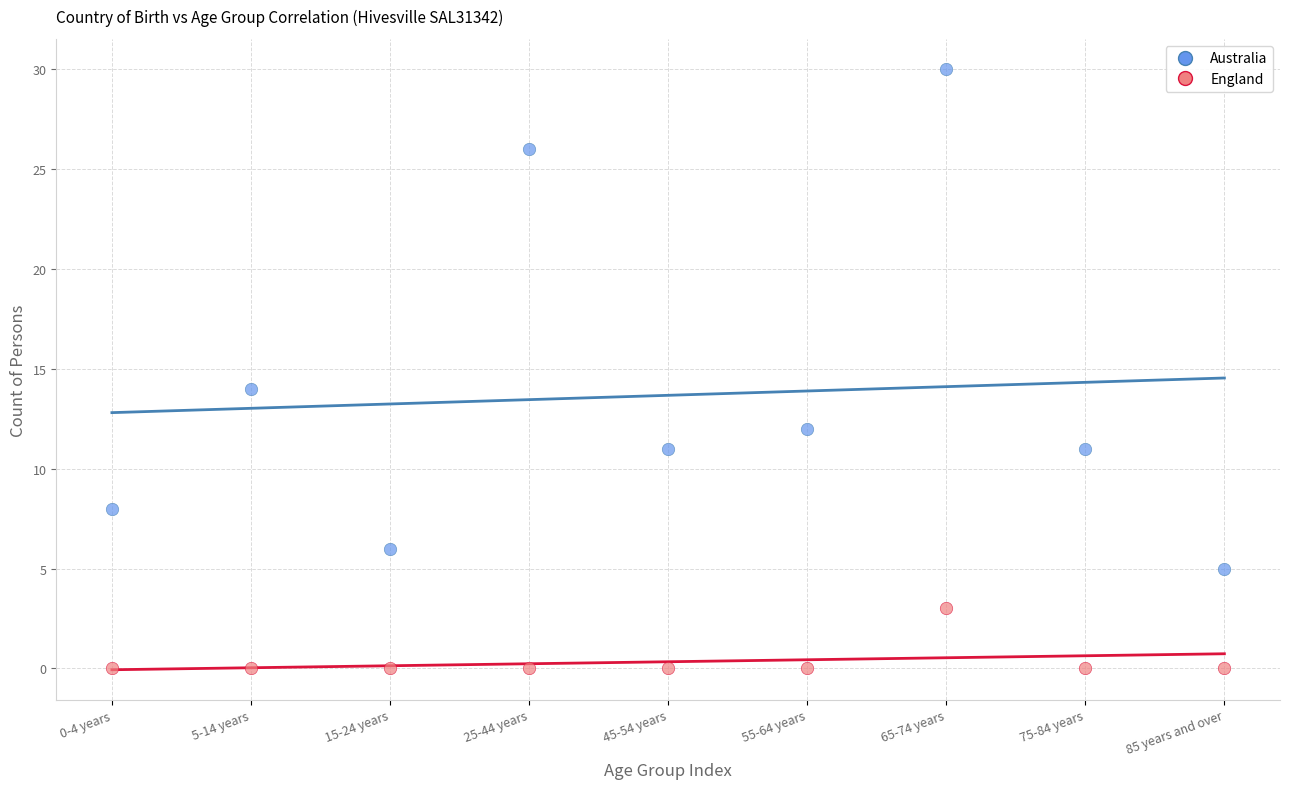

Which series reaches the minimum Y coordinate?

England